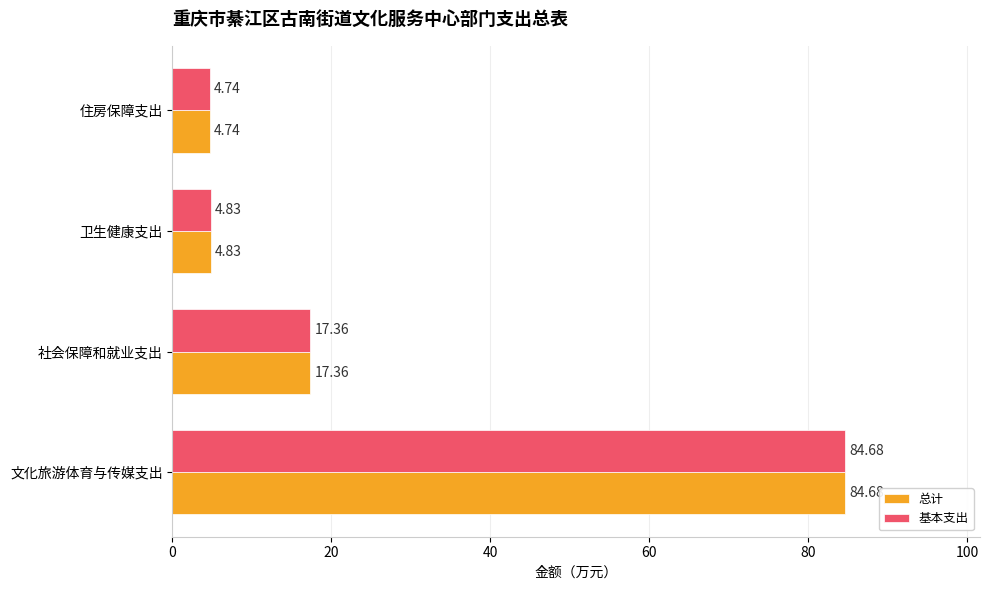

List the labels in order of 总计 value, largest first.

文化旅游体育与传媒支出, 社会保障和就业支出, 卫生健康支出, 住房保障支出